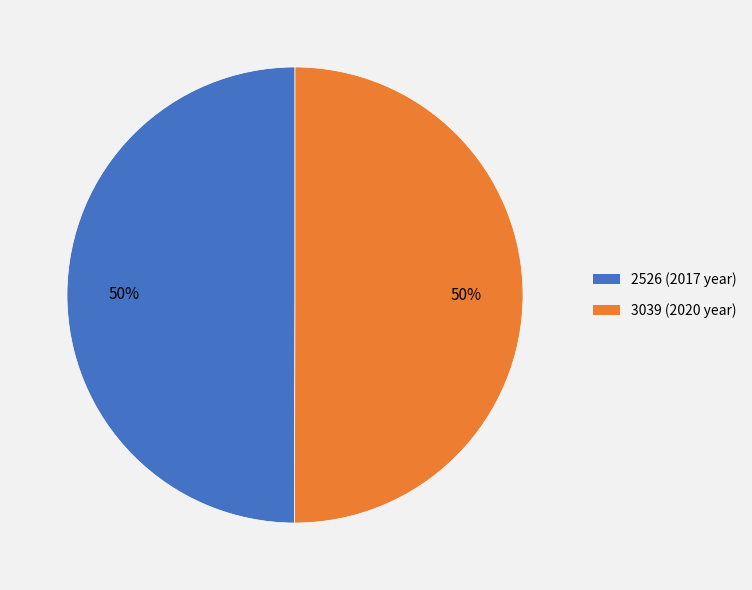

Approximately how many times larger is the value at 3039 compared to 2526?

1.0